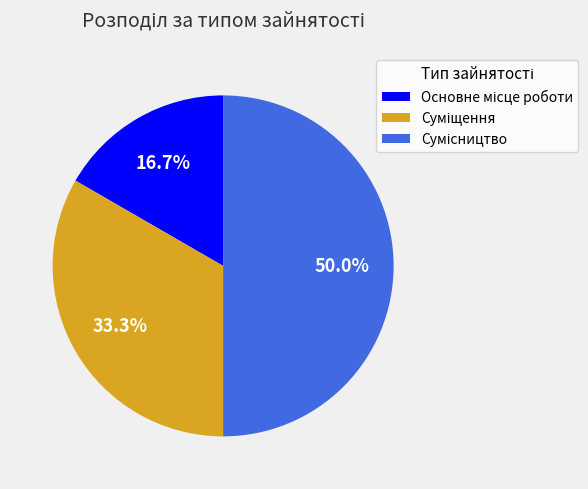

How many slices are in this pie chart?

3